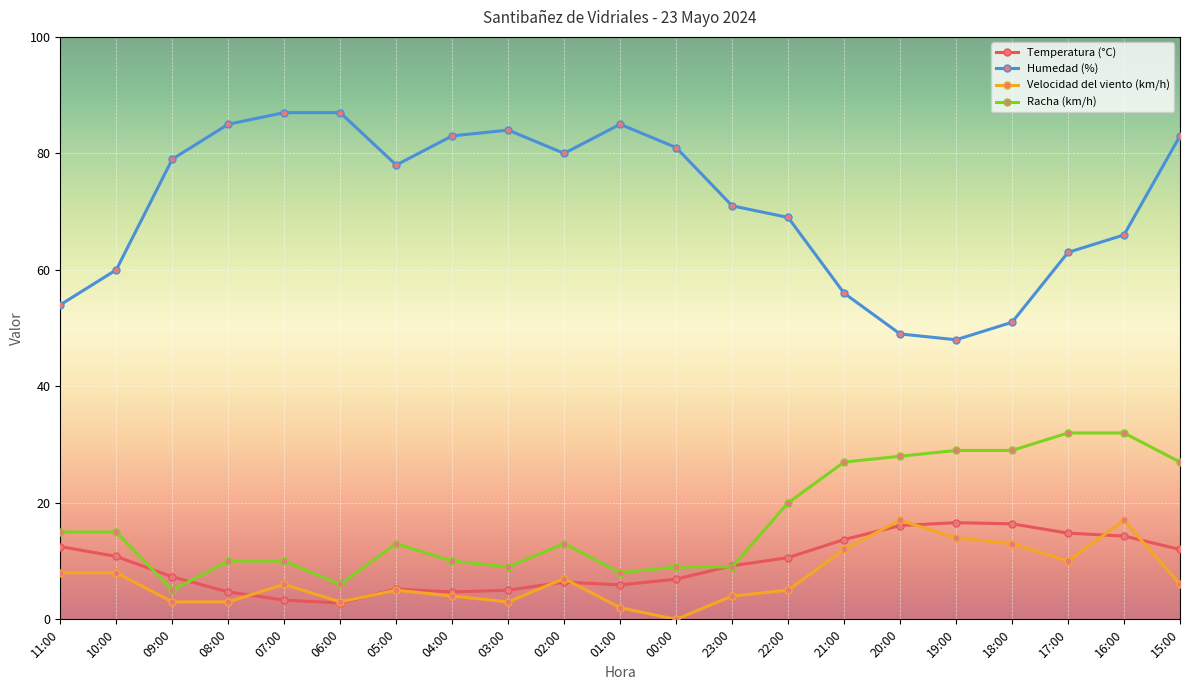

What is the greatest value displayed?

87.0